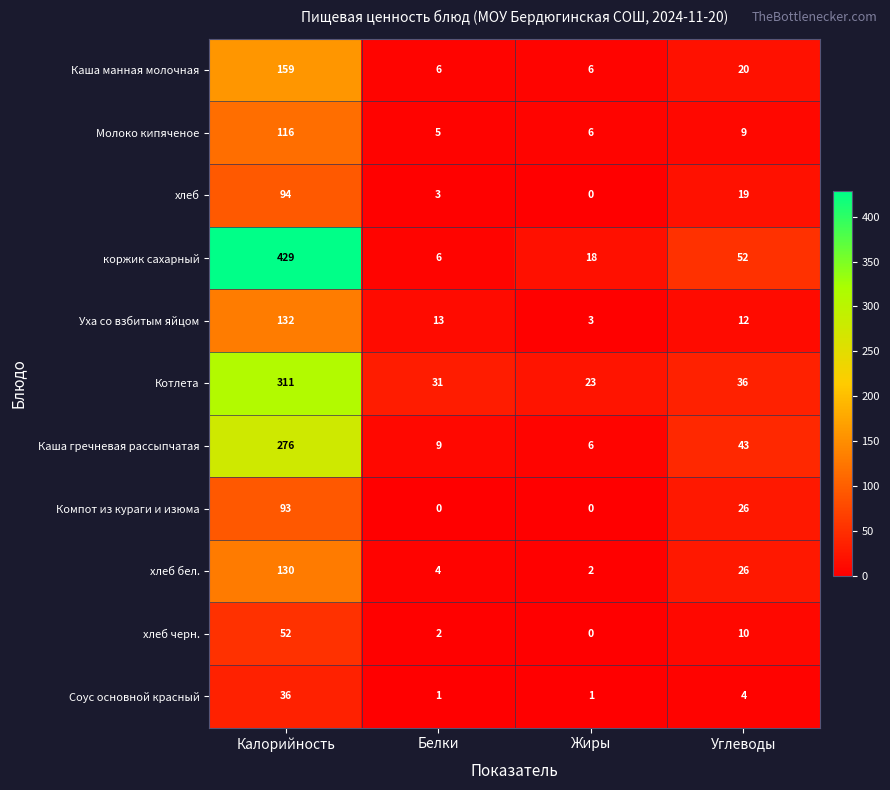

Which series changed the most between Калорийность and Белки?

коржик сахарный